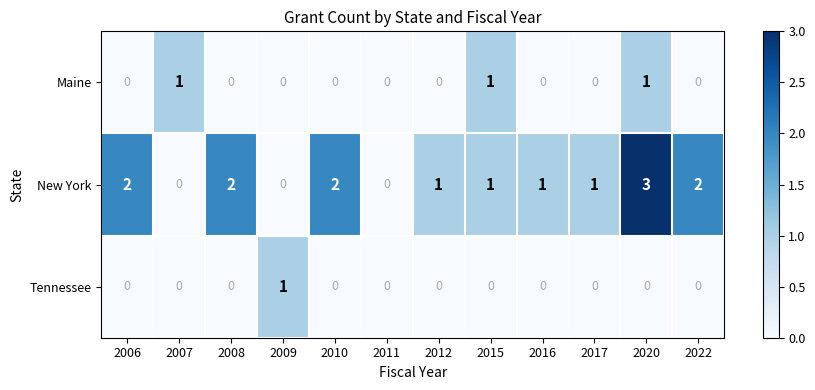

At which category is the sum across all series the highest?

2020